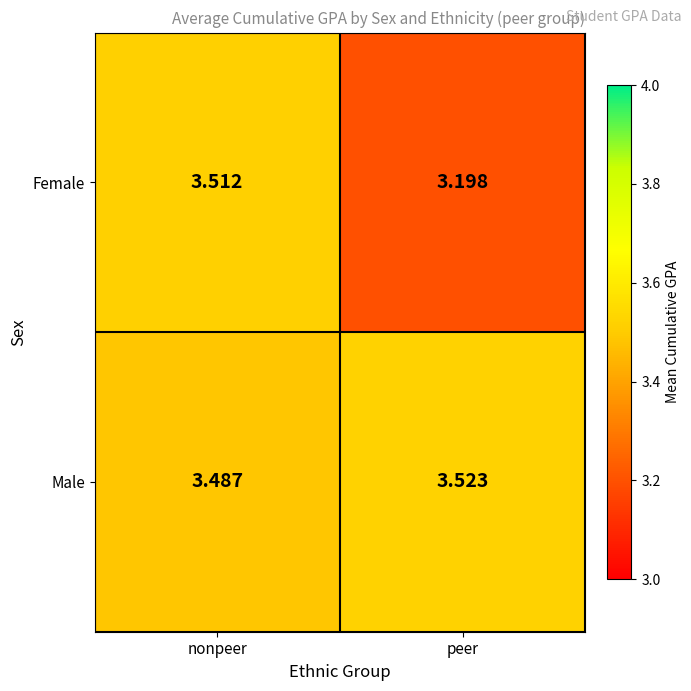

Which series has the largest total across all categories?

Male